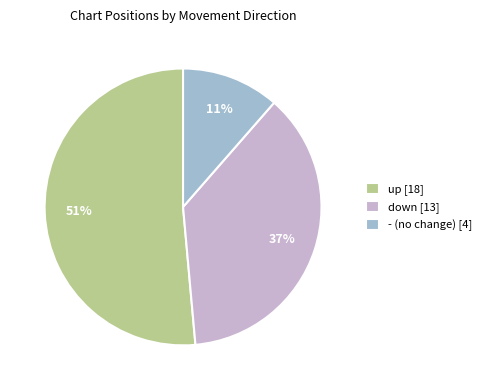

What is the largest slice in the pie chart?

up